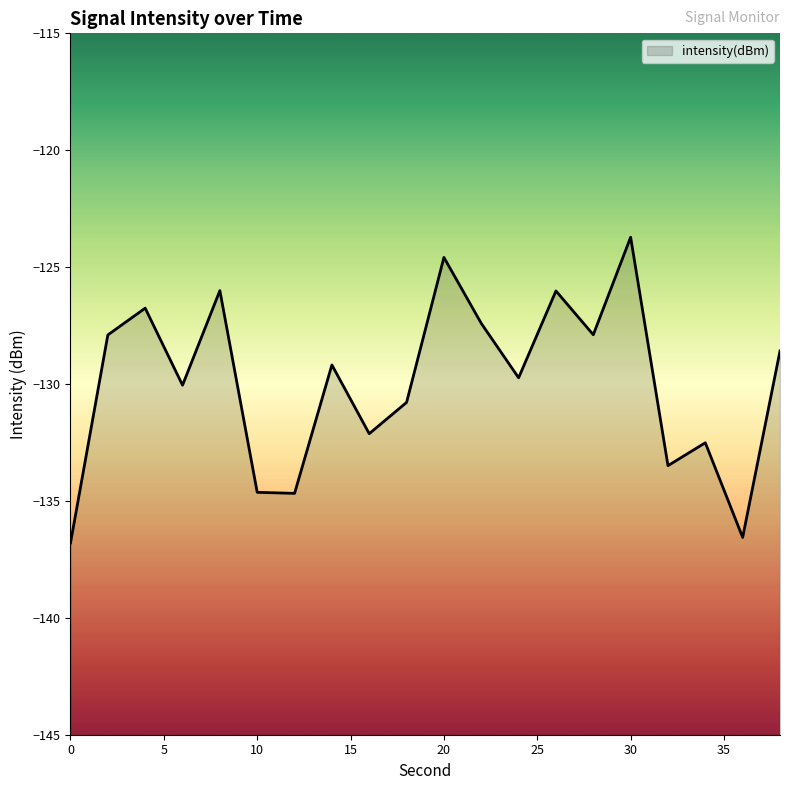

Where is the first local minimum?

6